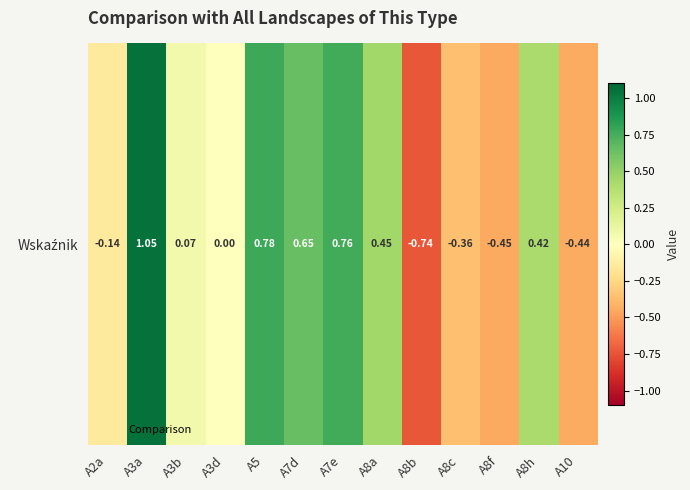

Reading left to right, list all the values displayed in this chart.

A2a=-0.1	A3a=1.1	A3b=0.1	A3d=0.0	A5=0.8	A7d=0.6	A7e=0.8	A8a=0.4	A8b=-0.7	A8c=-0.4	A8f=-0.4	A8h=0.4	A10=-0.4